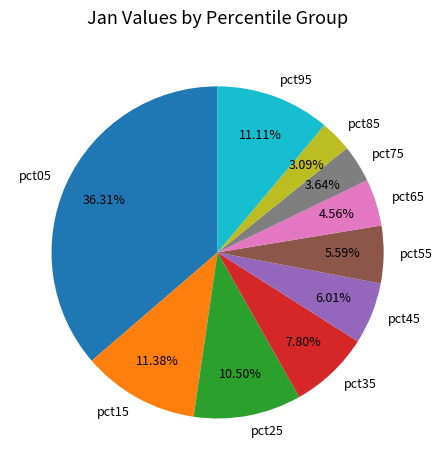

Does any single category account for the majority?

No